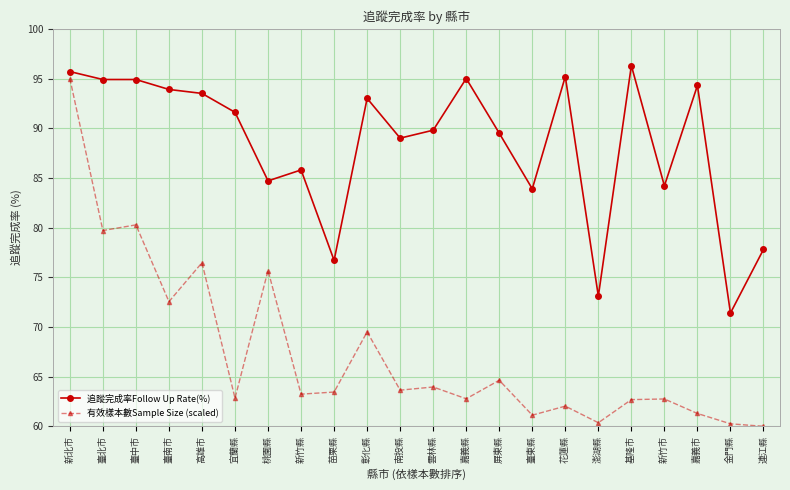

At 宜蘭縣, list the series in order from largest to smallest.

追蹤完成率Follow Up Rate(%), 有效樣本數Sample Size (scaled)